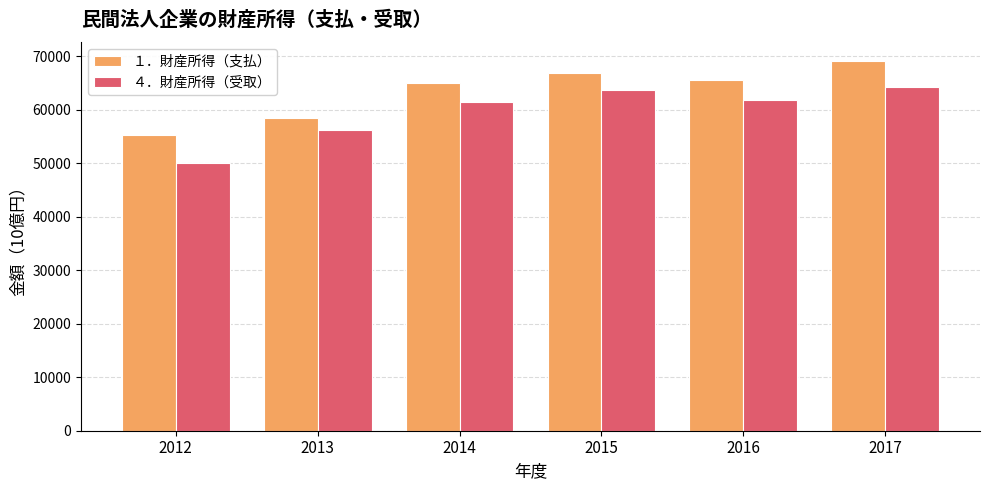

At 2016, list the series in order from largest to smallest.

１．財産所得（支払）, ４．財産所得（受取）